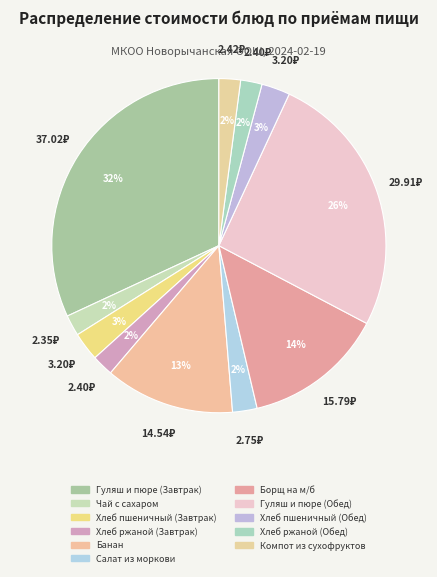

Rank the categories by value from highest to lowest.

Гуляш и пюре (Завтрак), Гуляш и пюре (Обед), Борщ на м/б, Банан, Хлеб пшеничный (Завтрак), Хлеб пшеничный (Обед), Салат из моркови, Компот из сухофруктов, Хлеб ржаной (Завтрак), Хлеб ржаной (Обед), Чай с сахаром